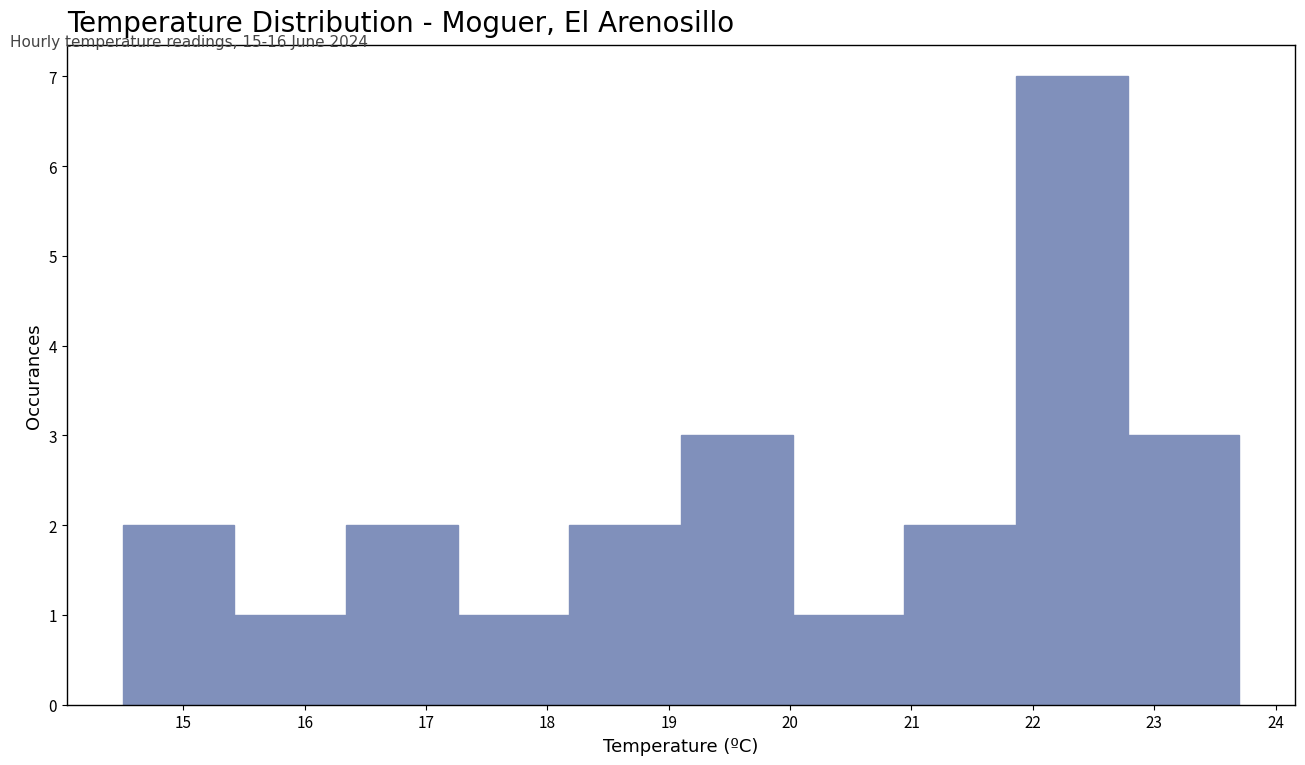

Reading left to right, list every bar in this chart as the range it spans on the x-axis followed by its height. Neither the bar edges nor the heights are printed on the chart, so give them approximately, as read against the axes.

14.50 to 15.42: 2
15.42 to 16.34: 1
16.34 to 17.26: 2
17.26 to 18.18: 1
18.18 to 19.10: 2
19.10 to 20.02: 3
20.02 to 20.94: 1
20.94 to 21.86: 2
21.86 to 22.78: 7
22.78 to 23.70: 3